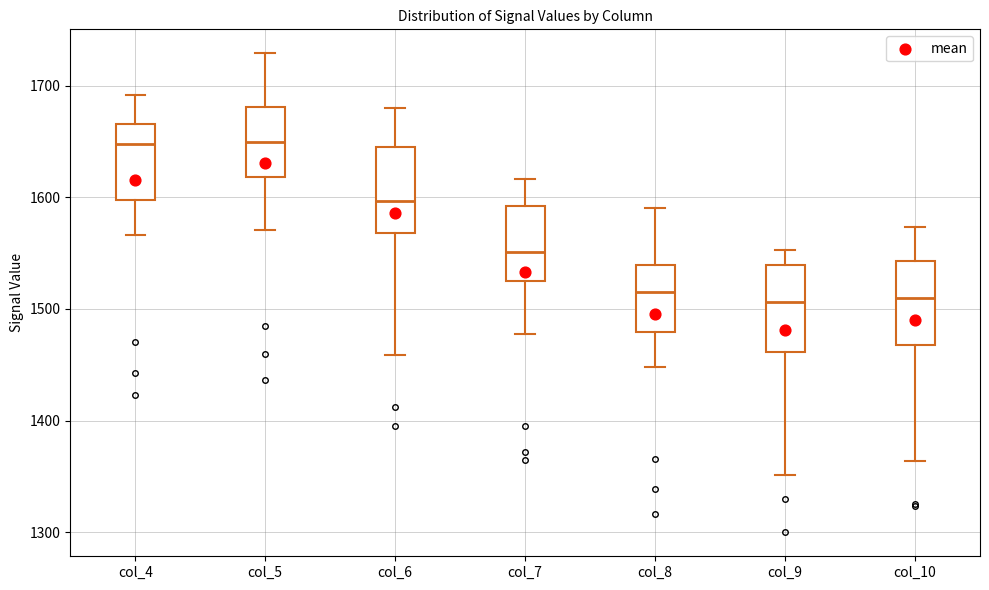

Reading left to right, read every box against the y-axis: the position of its median line, the range the box covers, and the ends of its whiskers. The values are not printed on the chart, so give them approximately, as read against the axis.

col_4: median 1650, box 1600 to 1670, whiskers 1570 to 1690
col_5: median 1650, box 1620 to 1680, whiskers 1570 to 1730
col_6: median 1600, box 1570 to 1650, whiskers 1460 to 1680
col_7: median 1550, box 1520 to 1590, whiskers 1480 to 1620
col_8: median 1520, box 1480 to 1540, whiskers 1450 to 1590
col_9: median 1510, box 1460 to 1540, whiskers 1350 to 1550
col_10: median 1510, box 1470 to 1540, whiskers 1360 to 1570